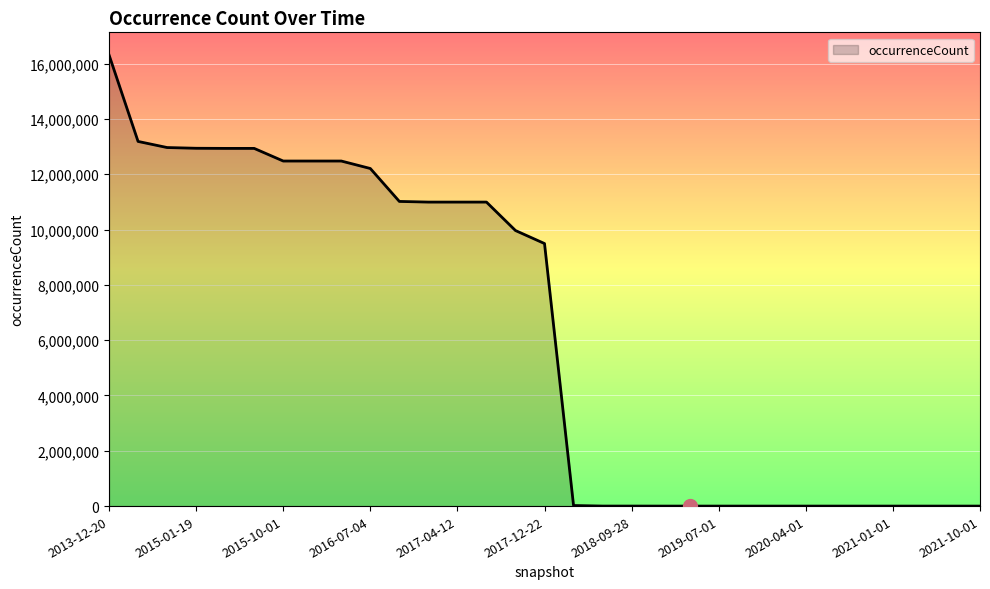

What is the difference between the maximum and minimum values?

16313074